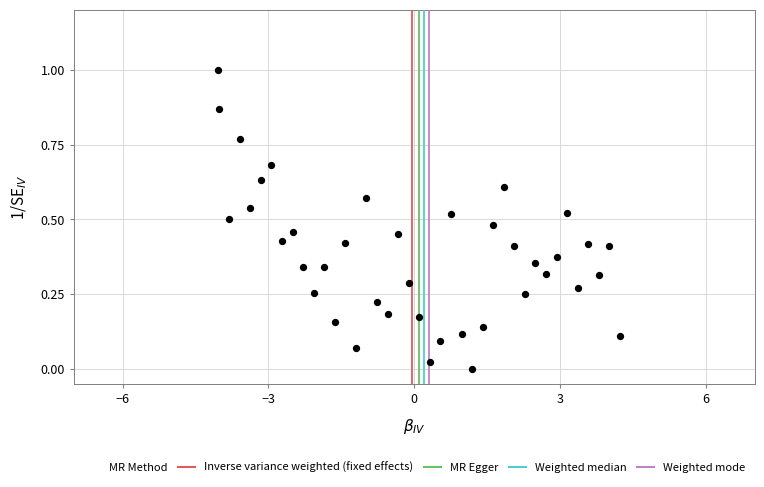

What is the range of X values (max minus min)?

8.3